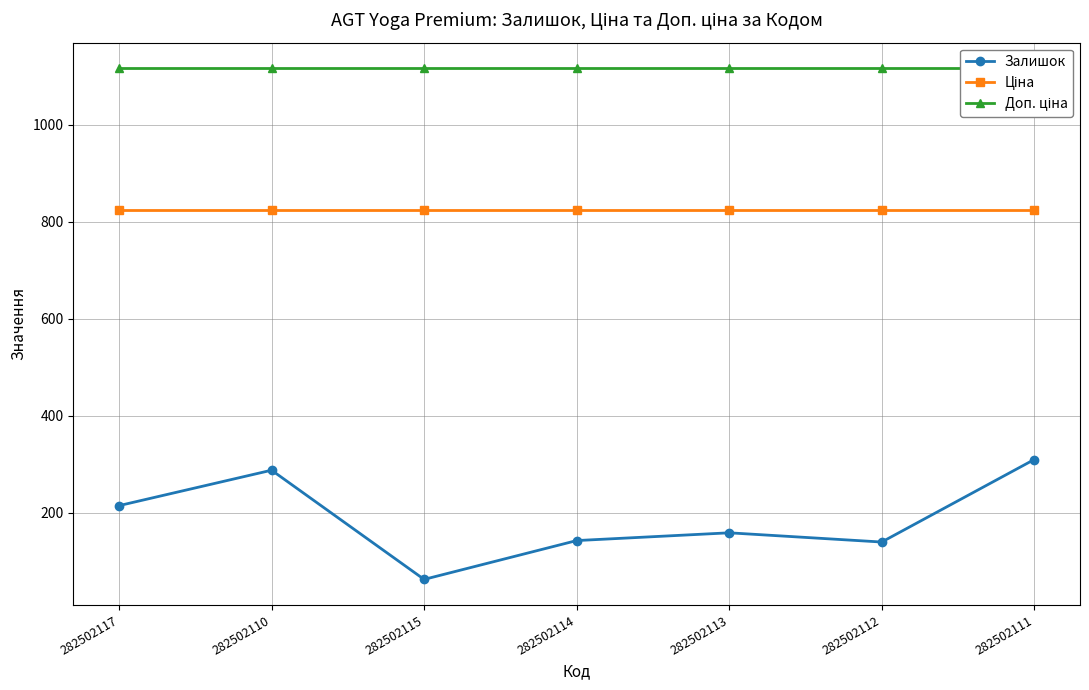

What is the label of the 7th point from the right?

282502117